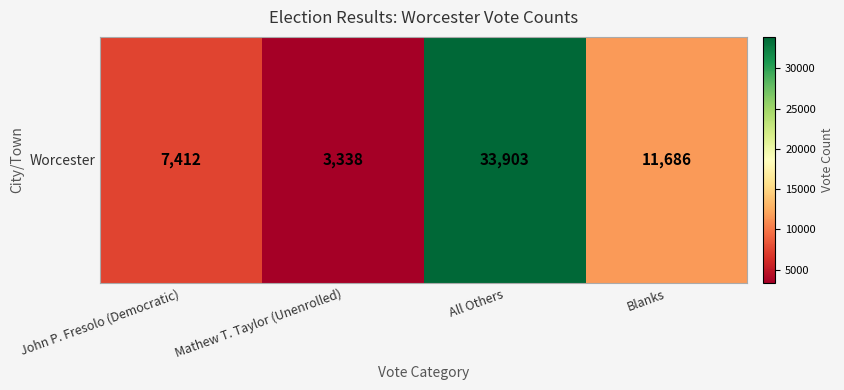

What value does the data have at Blanks?

11686